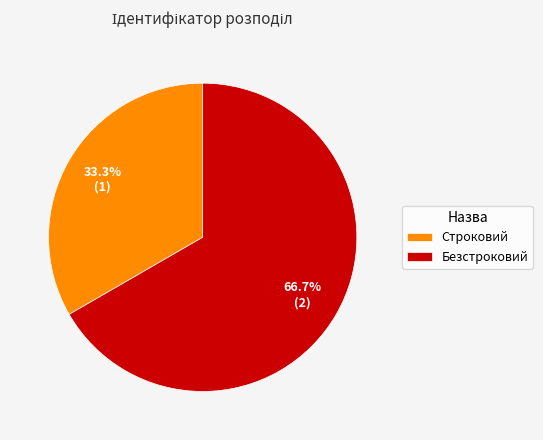

True or false: Строковий accounts for 33% of the total.

True